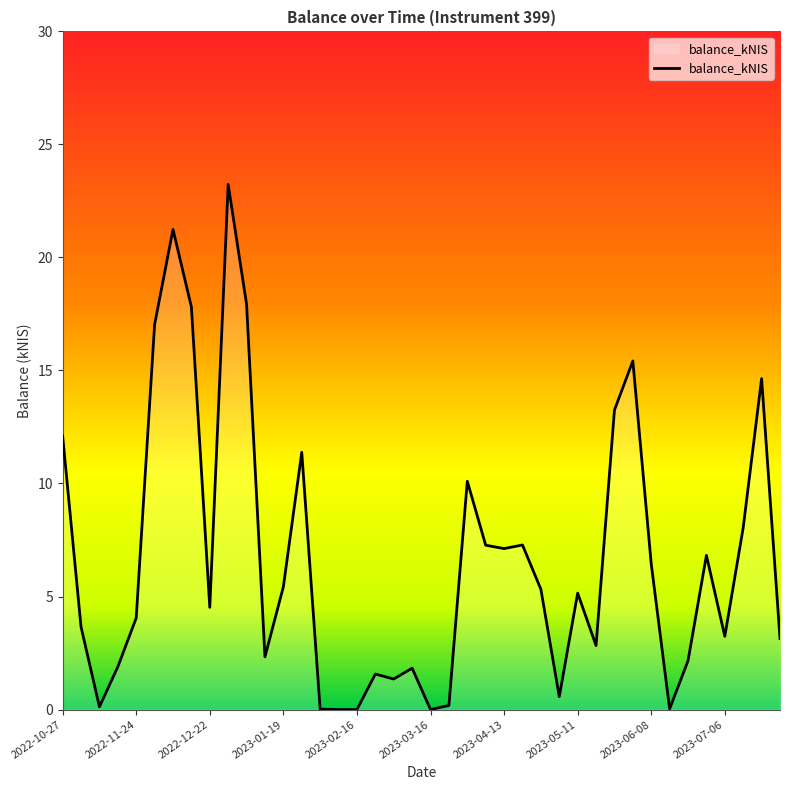

What is the greatest value displayed?

23.2